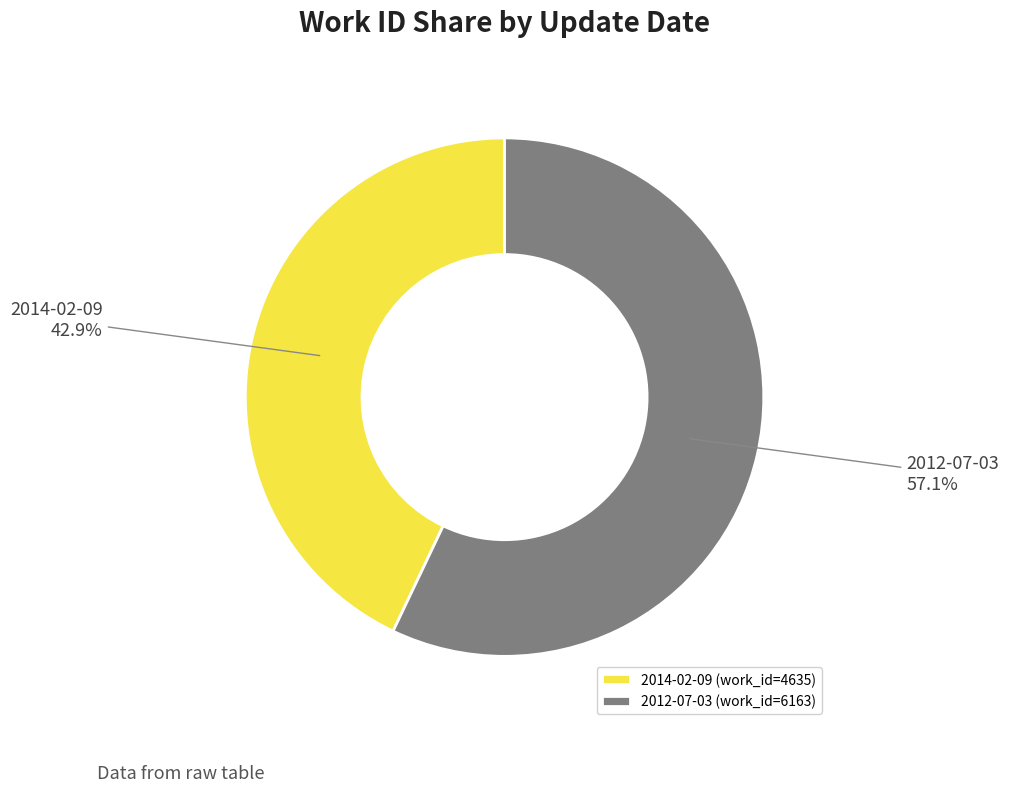

To the nearest percent, what is the difference between the 2012-07-03 and 2014-02-09 slice percentages?

14%